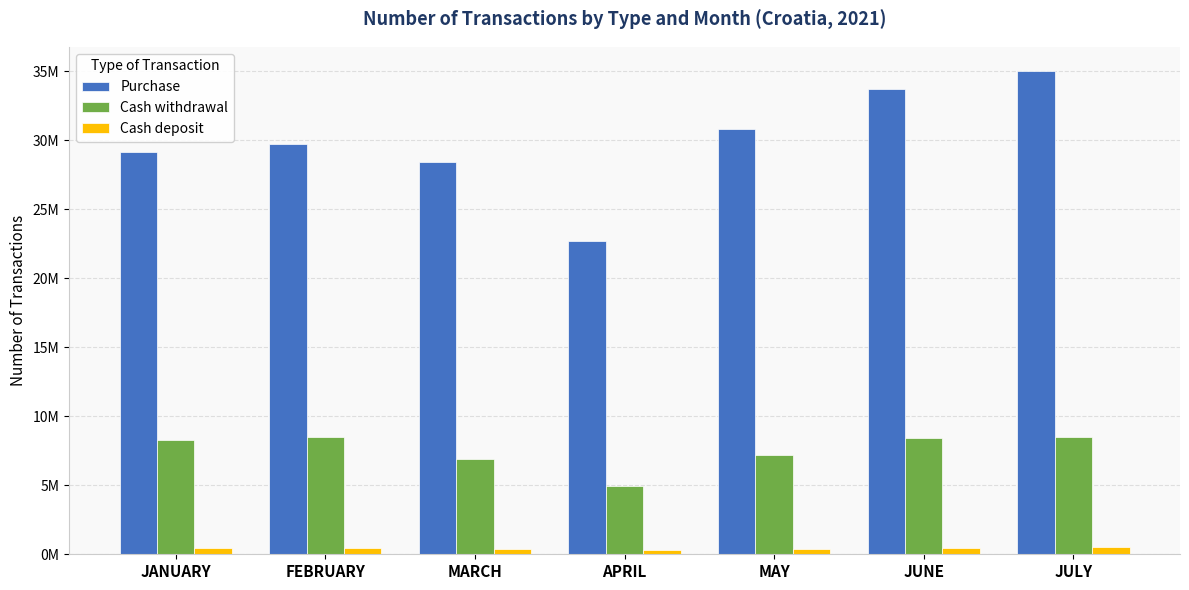

Are the bars grouped side by side (vs. stacked)?

Yes